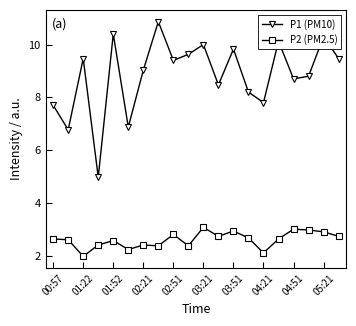

True or false: P1 (PM10) has more than 0 interior local peaks.

True